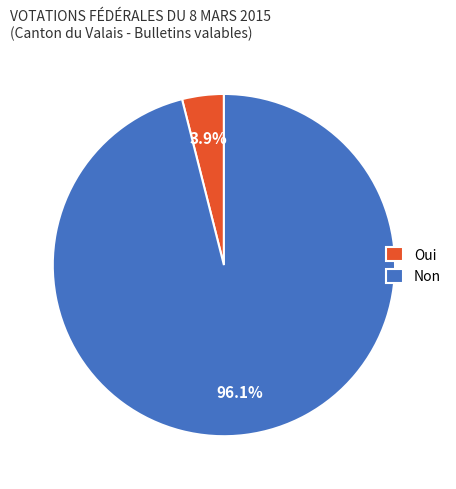

What is the majority slice?

Non